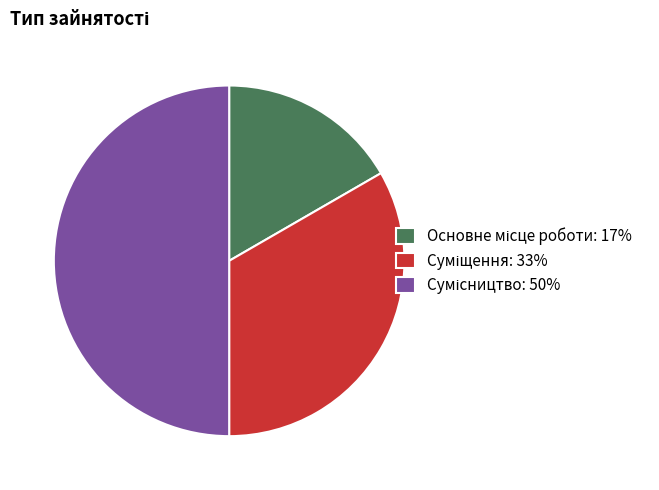

How many segments does this pie chart have?

3